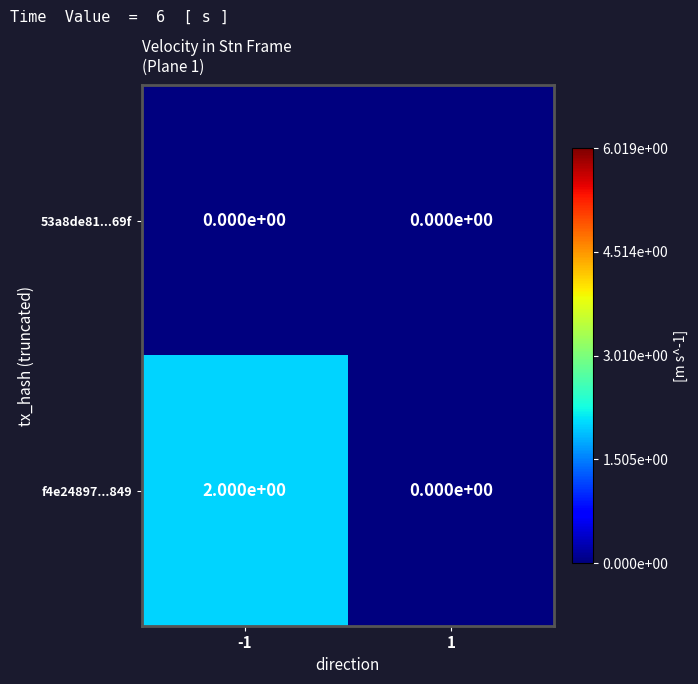

The value of 53a8de81...69f at 1 is 0. True or false?

True